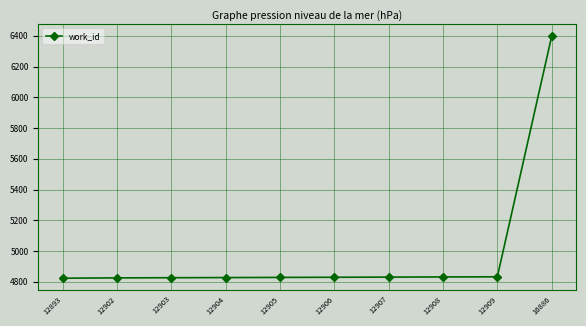

Which has a higher value, 16886 or 12908?

16886